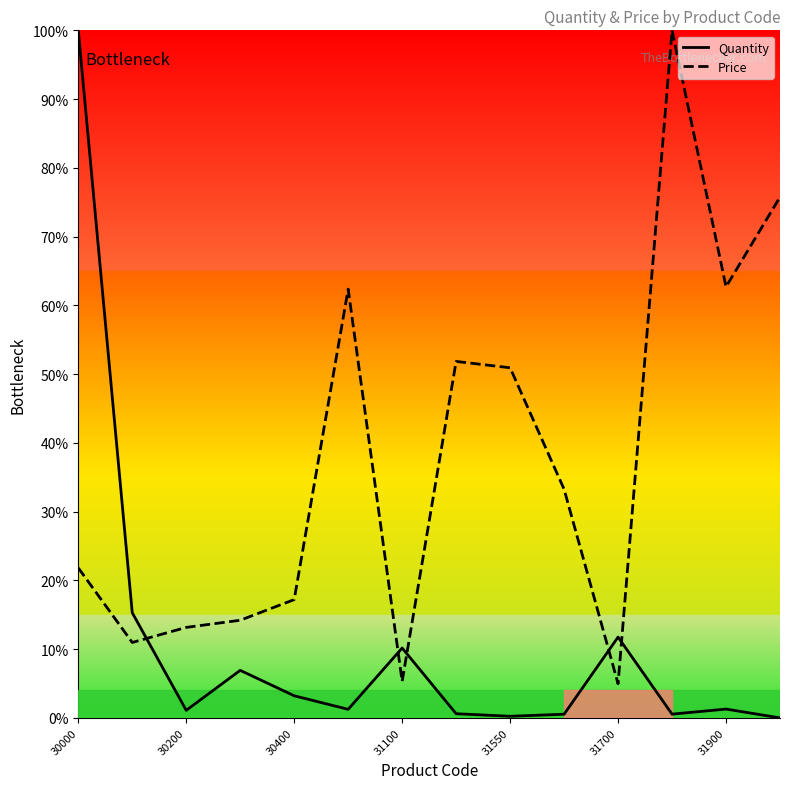

True or false: Price and Quantity cross at least once.

True